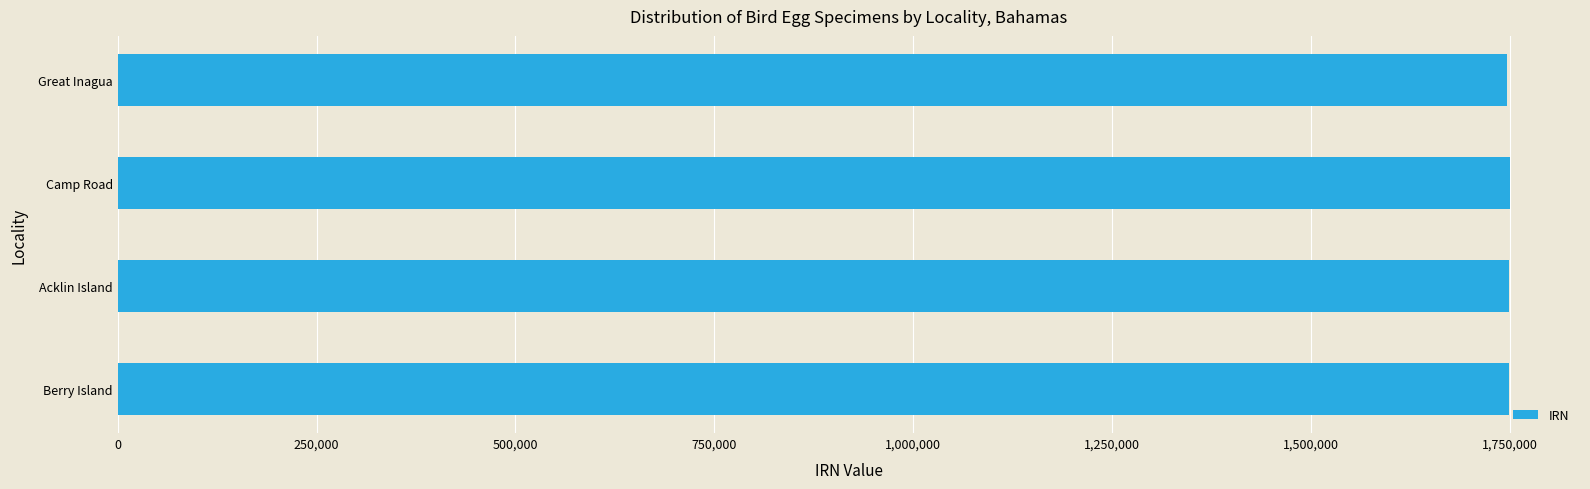

The value at Great Inagua is 1746057. True or false?

True